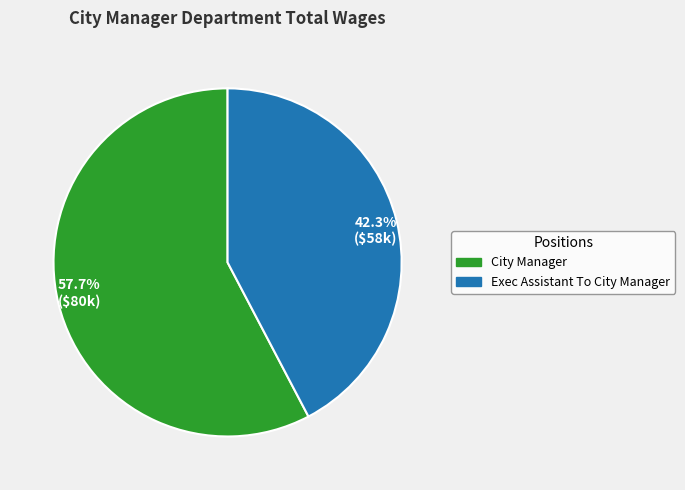

What percentage is NOT represented by 57.7% ($80k)?

42.3%